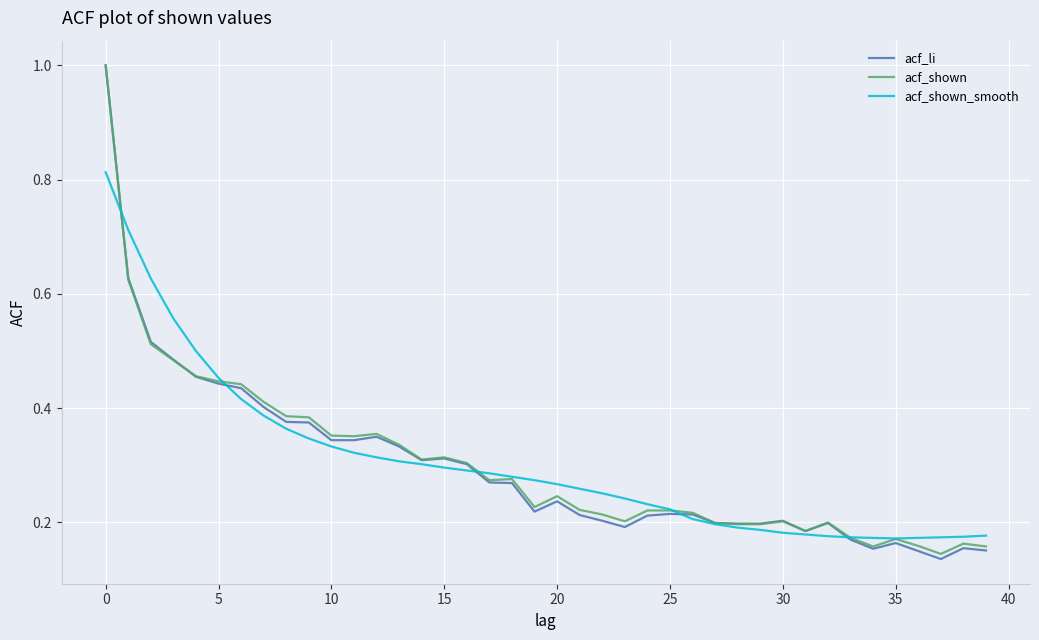

What is the maximum value for acf_shown?

1.0